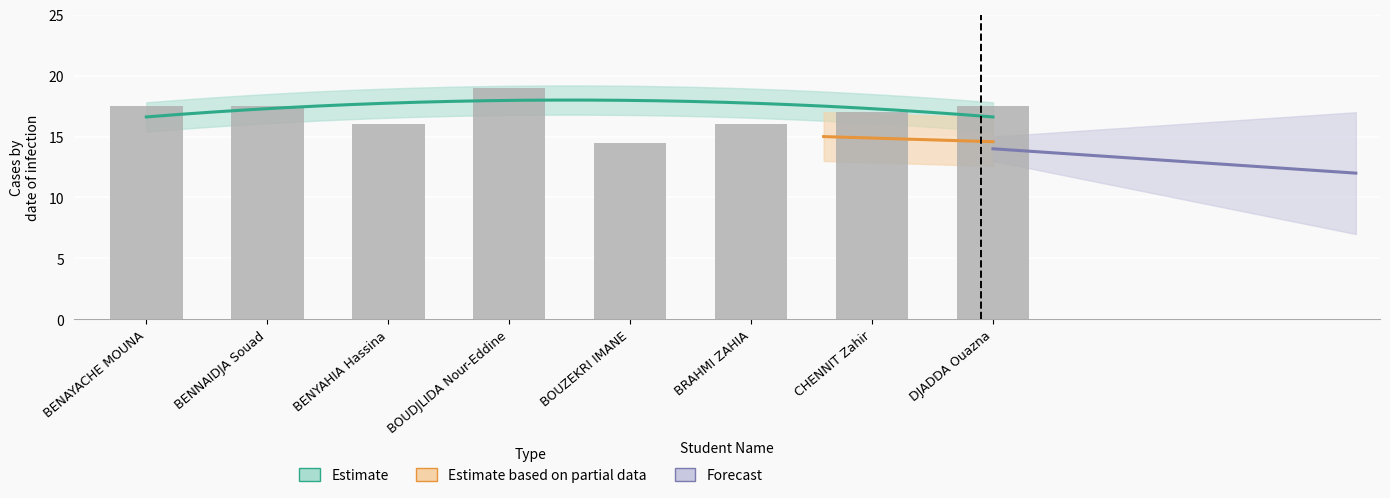

Is it true that the value at BENAYACHE MOUNA is 12.2?

False